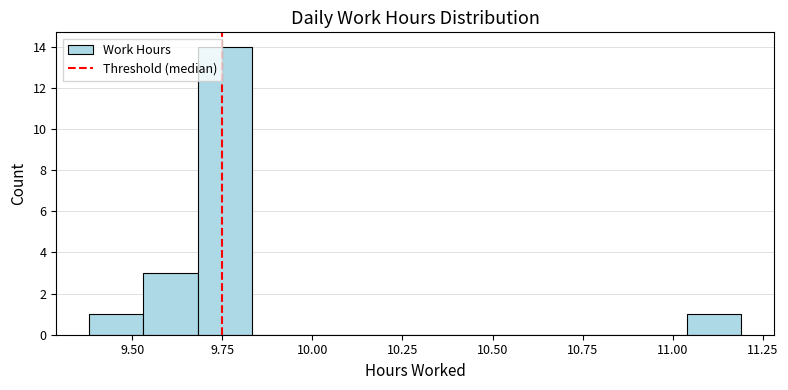

Read against the x-axis, roughly where is the centre of the tallest bar?

9.75